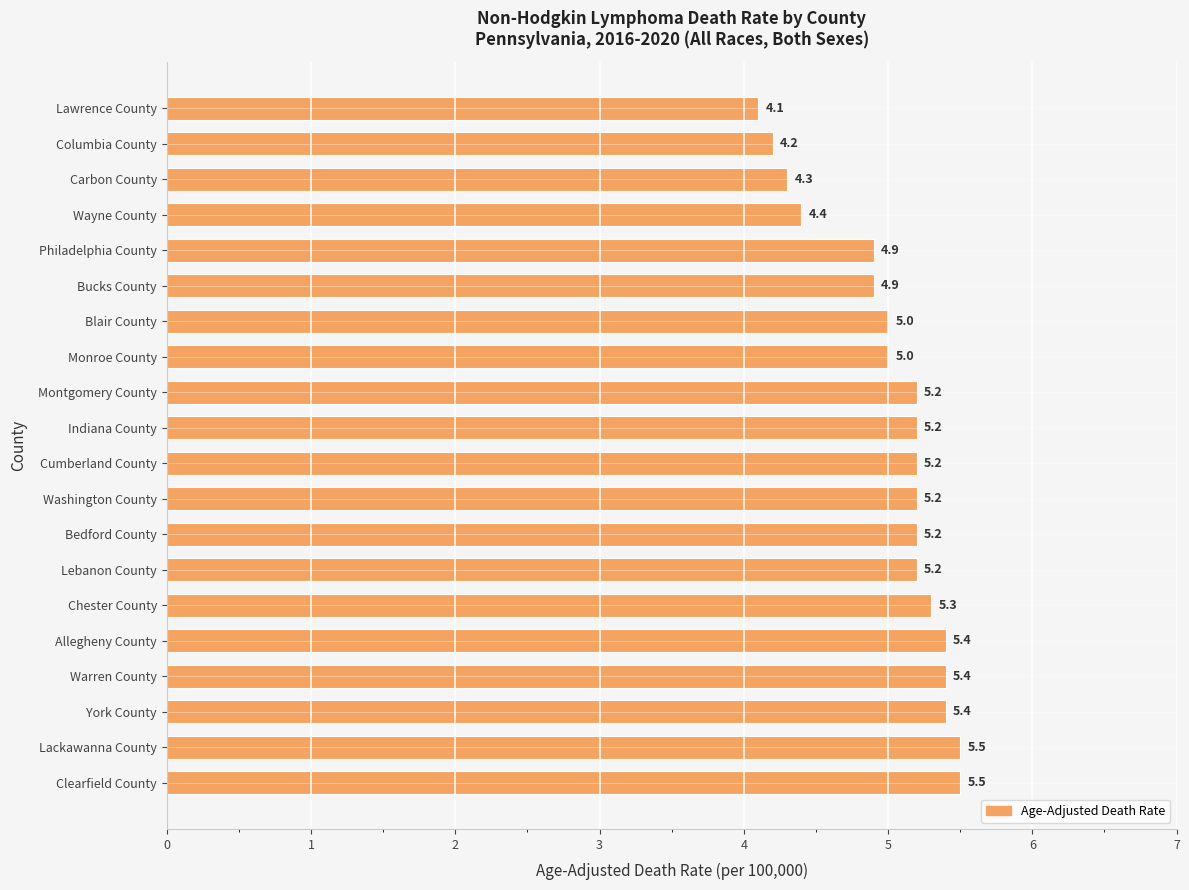

What is the label of the 11th bar from the bottom?

Indiana County